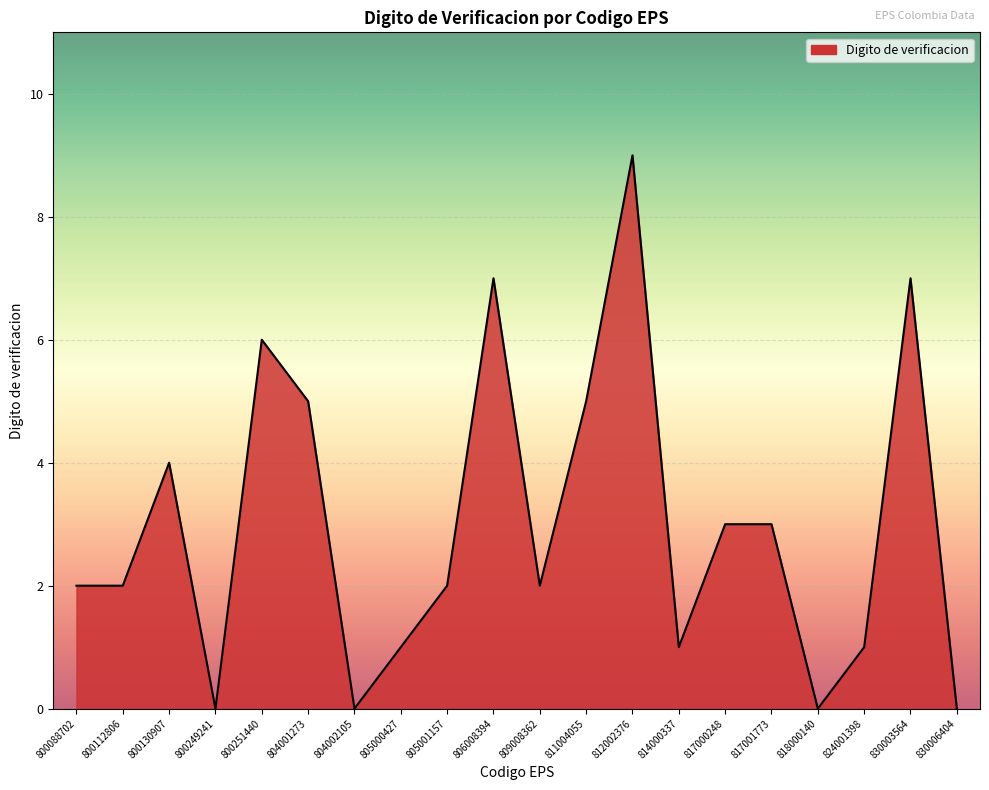

How many values are between 1 and 5?

12